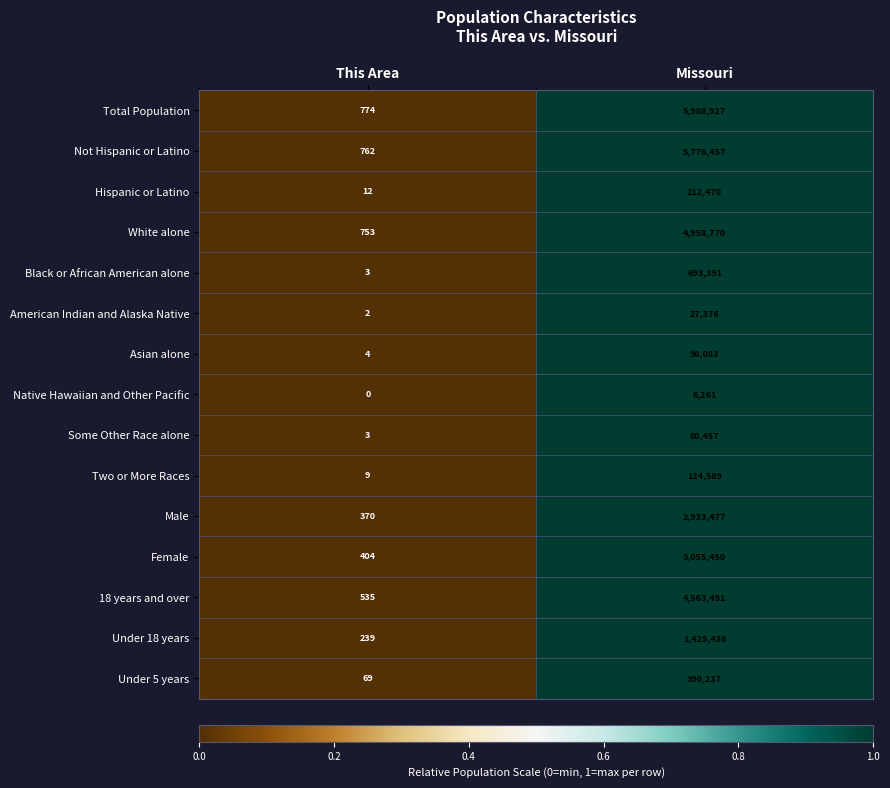

List the series in order of their peak value, lowest first.

Native Hawaiian and Other Pacific, American Indian and Alaska Native, Some Other Race alone, Asian alone, Two or More Races, Hispanic or Latino, Under 5 years, Black or African American alone, Under 18 years, Male, Female, 18 years and over, White alone, Not Hispanic or Latino, Total Population